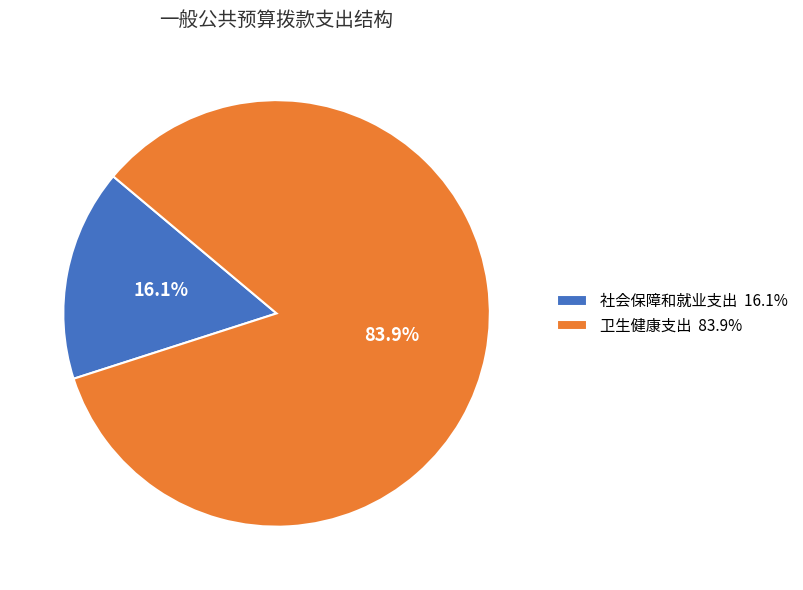

The 卫生健康支出 slice represents 98% of the pie. True or false?

False